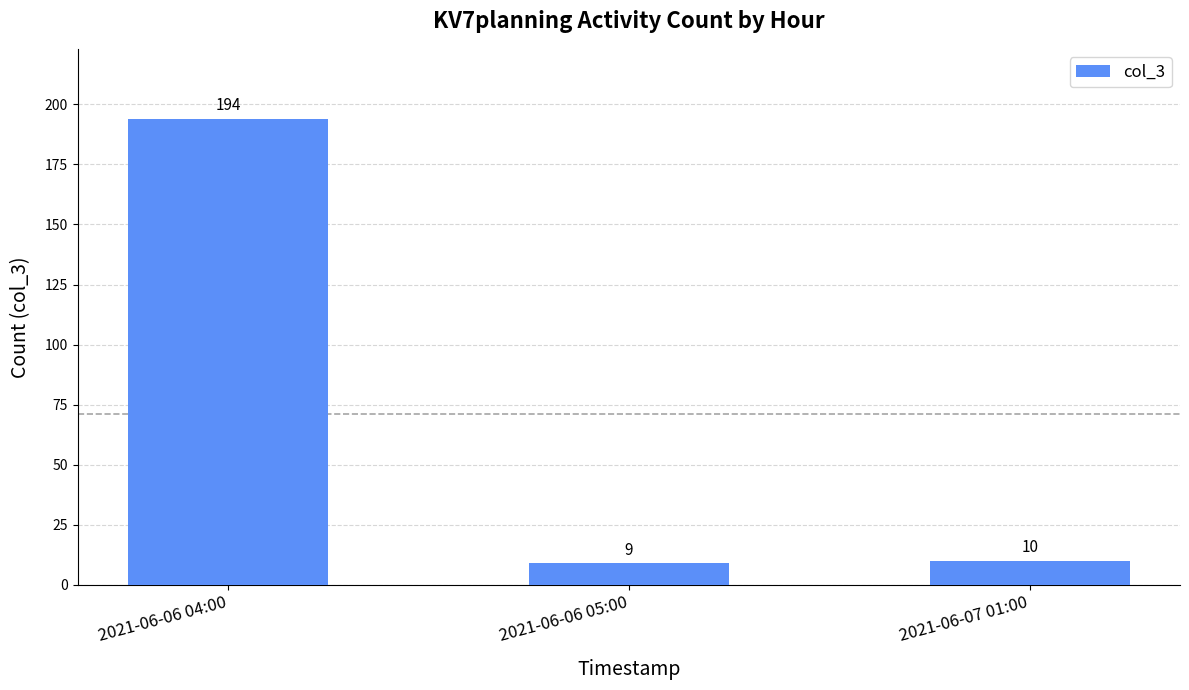

What position from the right is 2021-06-06 05:00?

2